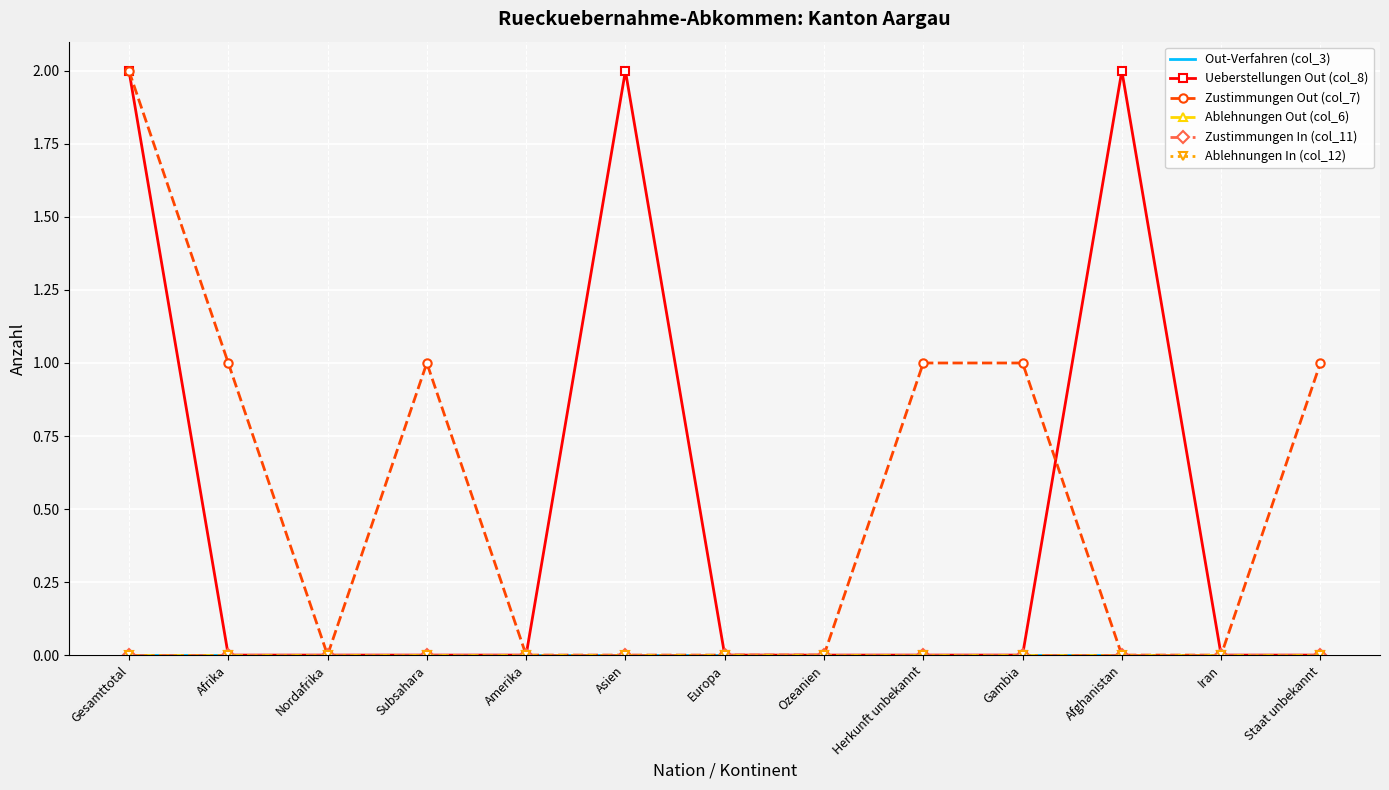

Reading right to left, list all the values displayed in this chart.

Out-Verfahren (col_3): Staat unbekannt=0	Iran=0	Afghanistan=0	Gambia=0	Herkunft unbekannt=0	Ozeanien=0	Europa=0	Asien=0	Amerika=0	Subsahara=0	Nordafrika=0	Afrika=0	Gesamttotal=0
Ueberstellungen Out (col_8): Staat unbekannt=0	Iran=0	Afghanistan=2	Gambia=0	Herkunft unbekannt=0	Ozeanien=0	Europa=0	Asien=2	Amerika=0	Subsahara=0	Nordafrika=0	Afrika=0	Gesamttotal=2
Zustimmungen Out (col_7): Staat unbekannt=1	Iran=0	Afghanistan=0	Gambia=1	Herkunft unbekannt=1	Ozeanien=0	Europa=0	Asien=0	Amerika=0	Subsahara=1	Nordafrika=0	Afrika=1	Gesamttotal=2
Ablehnungen Out (col_6): Staat unbekannt=0	Iran=0	Afghanistan=0	Gambia=0	Herkunft unbekannt=0	Ozeanien=0	Europa=0	Asien=0	Amerika=0	Subsahara=0	Nordafrika=0	Afrika=0	Gesamttotal=0
Zustimmungen In (col_11): Staat unbekannt=0	Iran=0	Afghanistan=0	Gambia=0	Herkunft unbekannt=0	Ozeanien=0	Europa=0	Asien=0	Amerika=0	Subsahara=0	Nordafrika=0	Afrika=0	Gesamttotal=0
Ablehnungen In (col_12): Staat unbekannt=0	Iran=0	Afghanistan=0	Gambia=0	Herkunft unbekannt=0	Ozeanien=0	Europa=0	Asien=0	Amerika=0	Subsahara=0	Nordafrika=0	Afrika=0	Gesamttotal=0